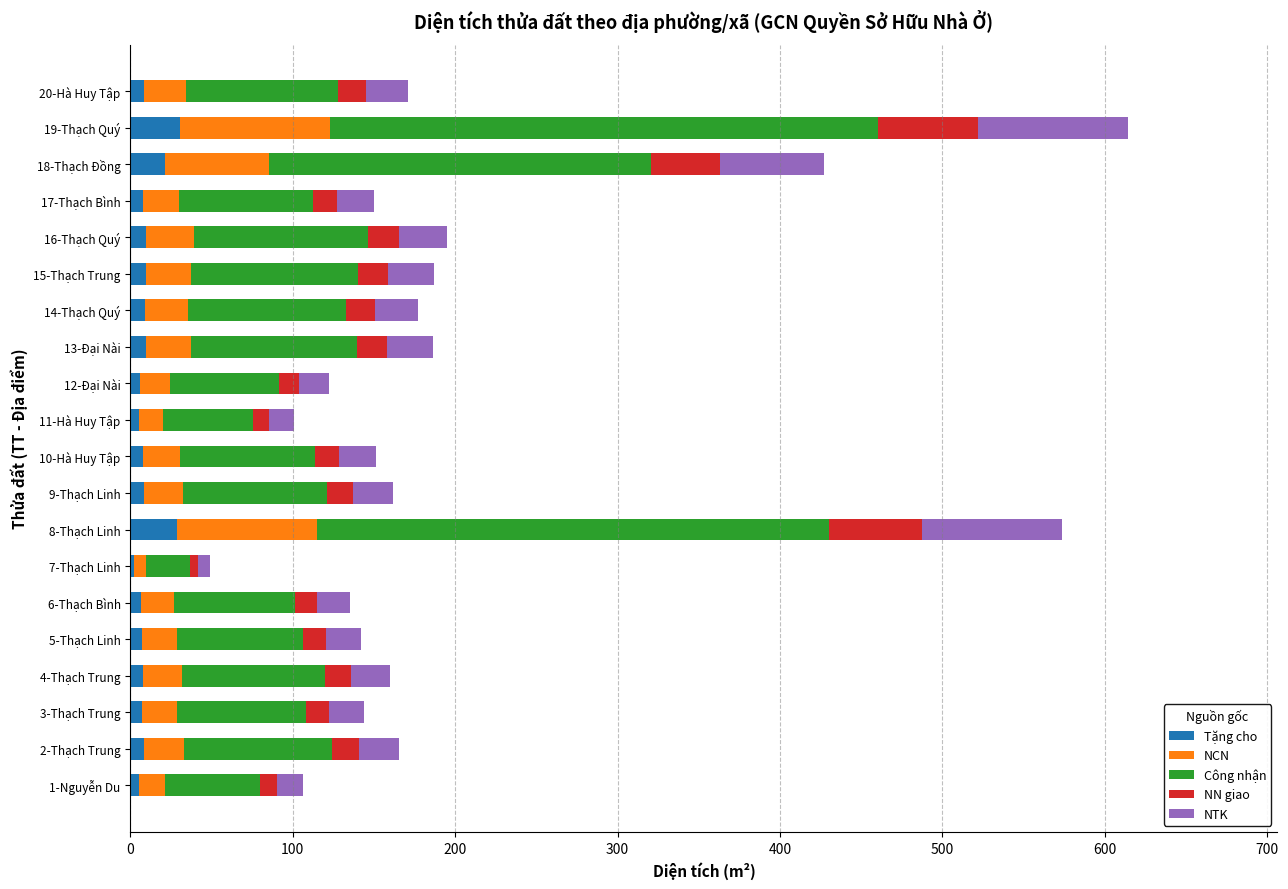

What is the difference between the second highest and minimum values in the Tặng cho series?

26.2